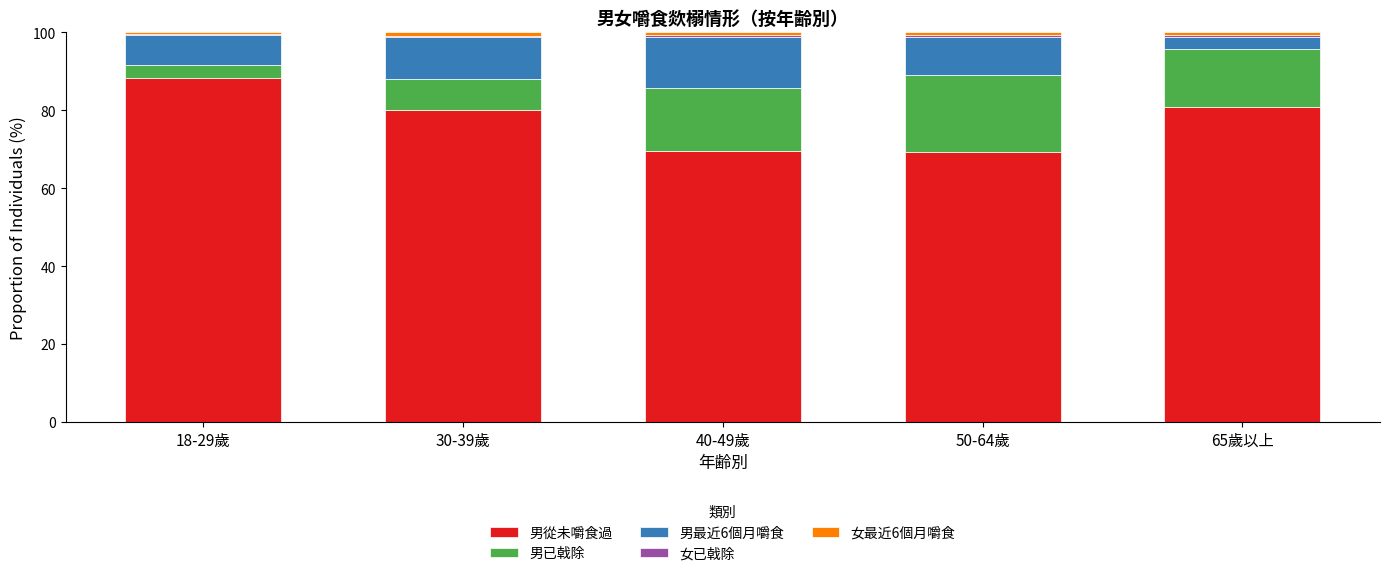

The 男從未嚼食過 series shows 88.3 at 18-29歲. True or false?

True